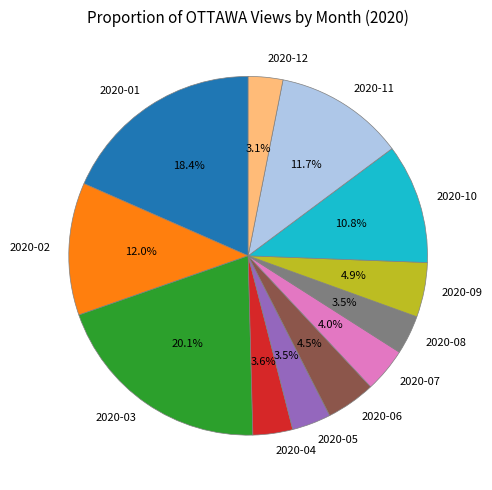

Which slice is the largest?

2020-03